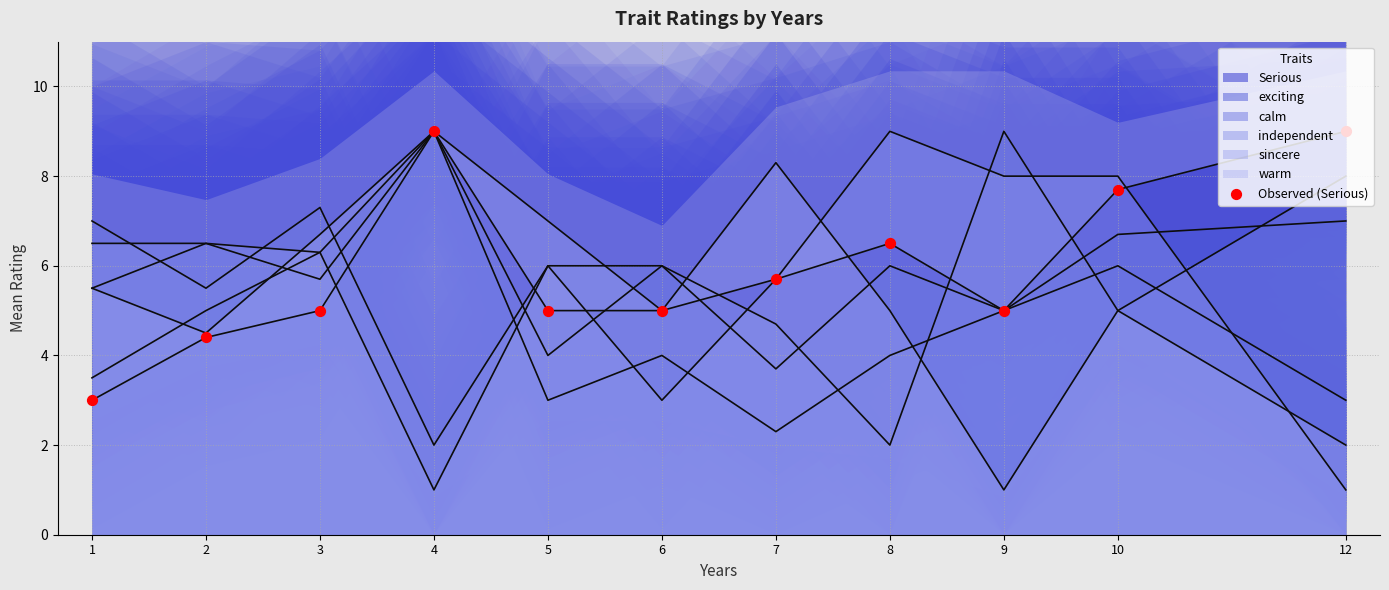

Between 3 and 9, which is larger?

3